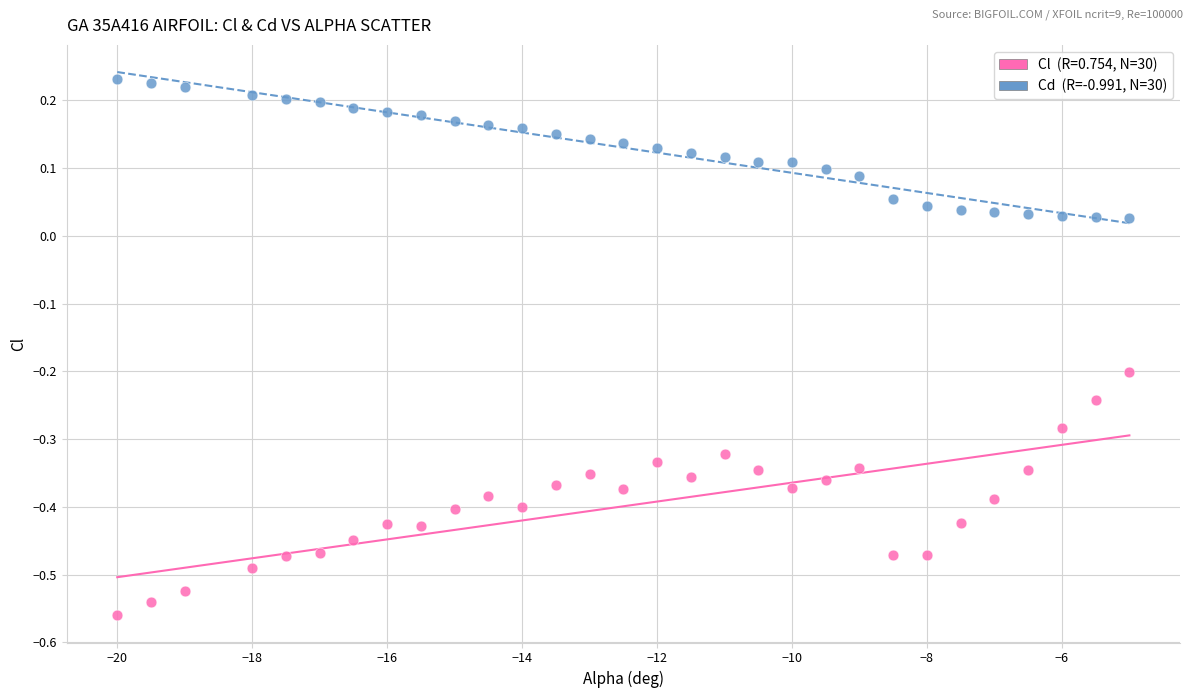

Across all data points, what is the range of X values (max minus min)?

15.0